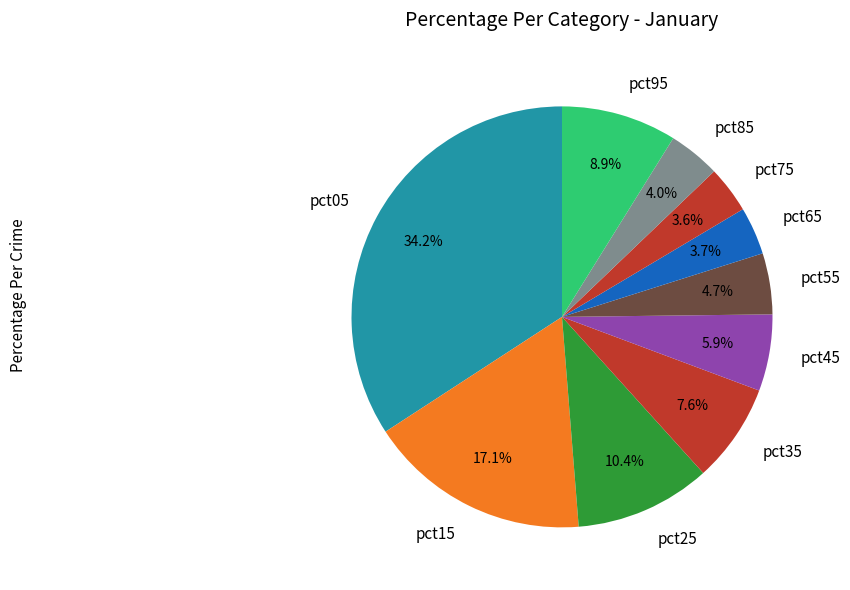

To the nearest percent, what percentage of the pie is pct95?

9%